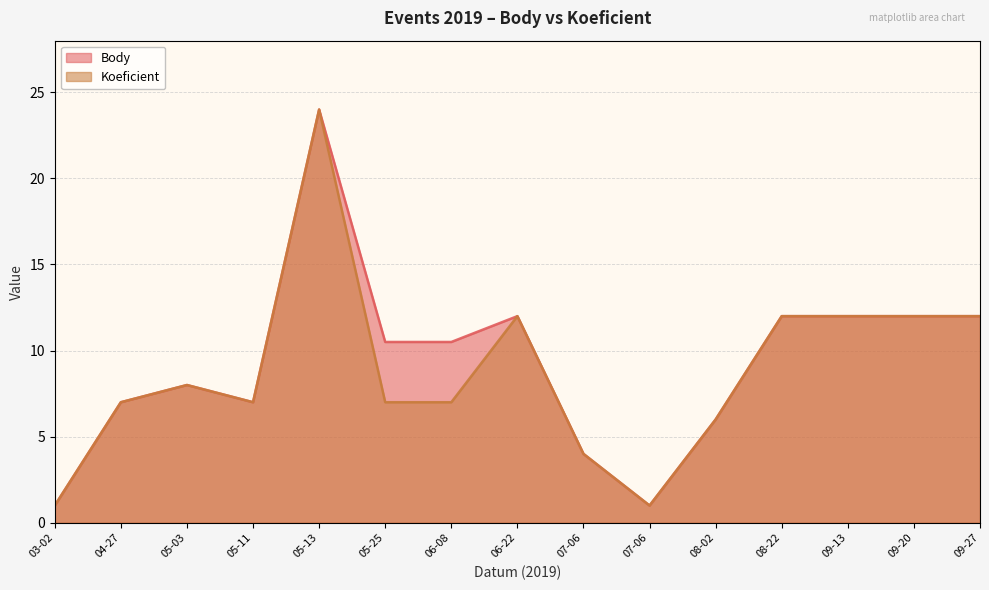

What is the value of the Body point at the 3rd from the left?

8.0